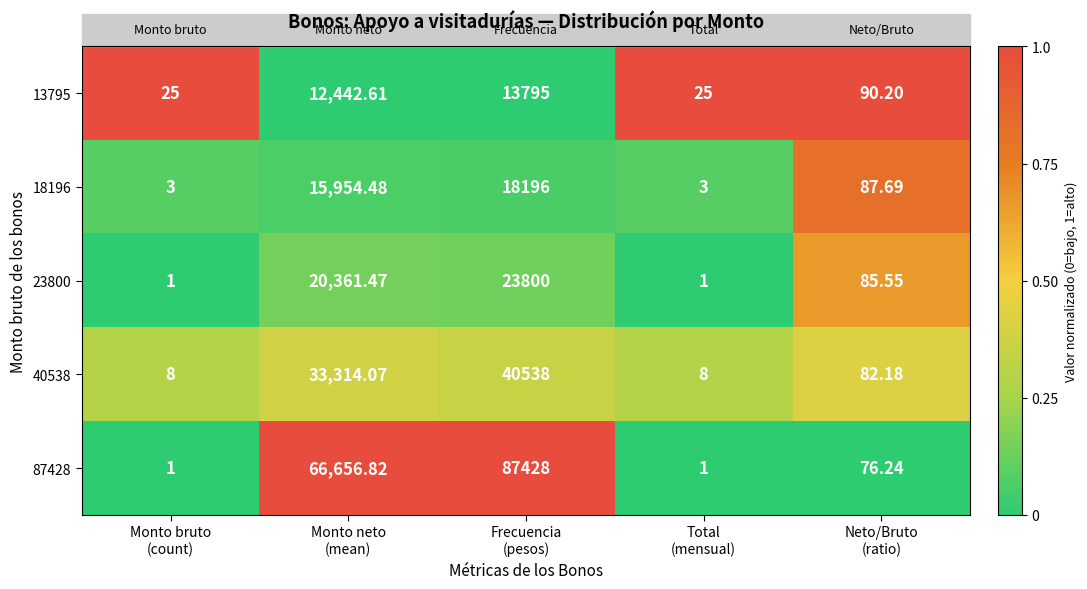

How many values in the 13795 series are below 90?

2